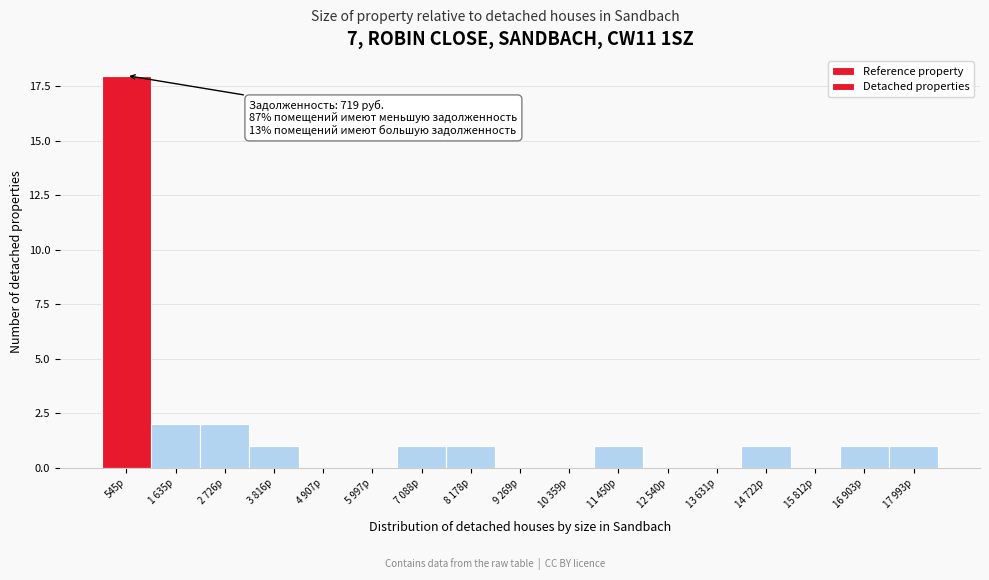

Reading left to right, list all the values displayed in this chart.

545р=18	1 635р=2	2 726р=2	3 816р=1	4 907р=0	5 997р=0	7 088р=1	8 178р=1	9 269р=0	10 359р=0	11 450р=1	12 540р=0	13 631р=0	14 722р=1	15 812р=0	16 903р=1	17 993р=1